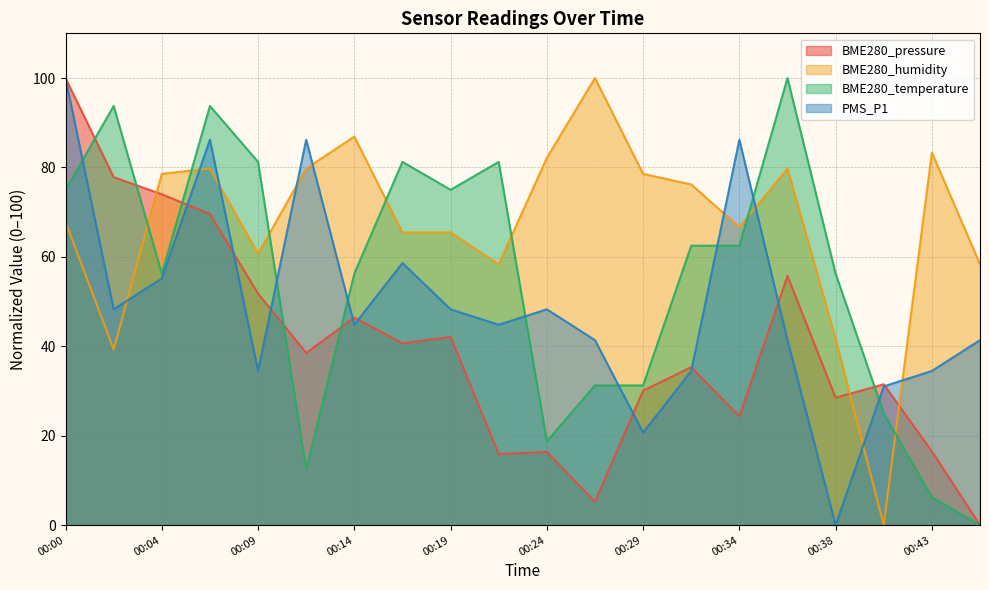

Rank the series by their average value, from highest to lowest.

BME280_humidity, BME280_temperature, PMS_P1, BME280_pressure